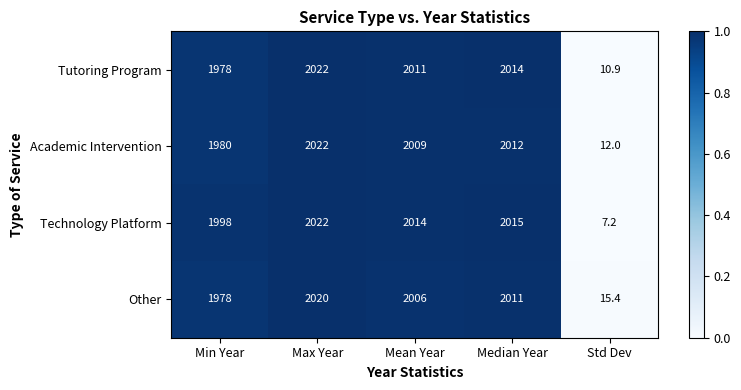

The value of Technology Platform at Median Year is 2985.9. True or false?

False